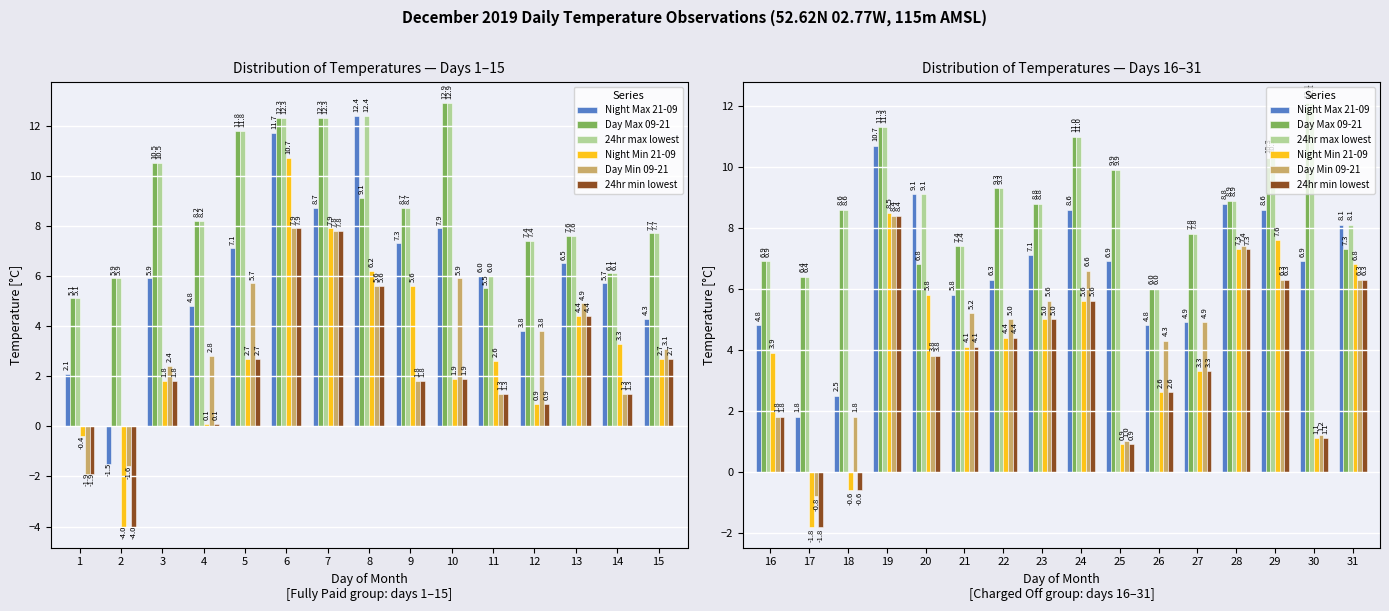

True or false: Day Max 09-21 has a value of 19.6 at 19.

False